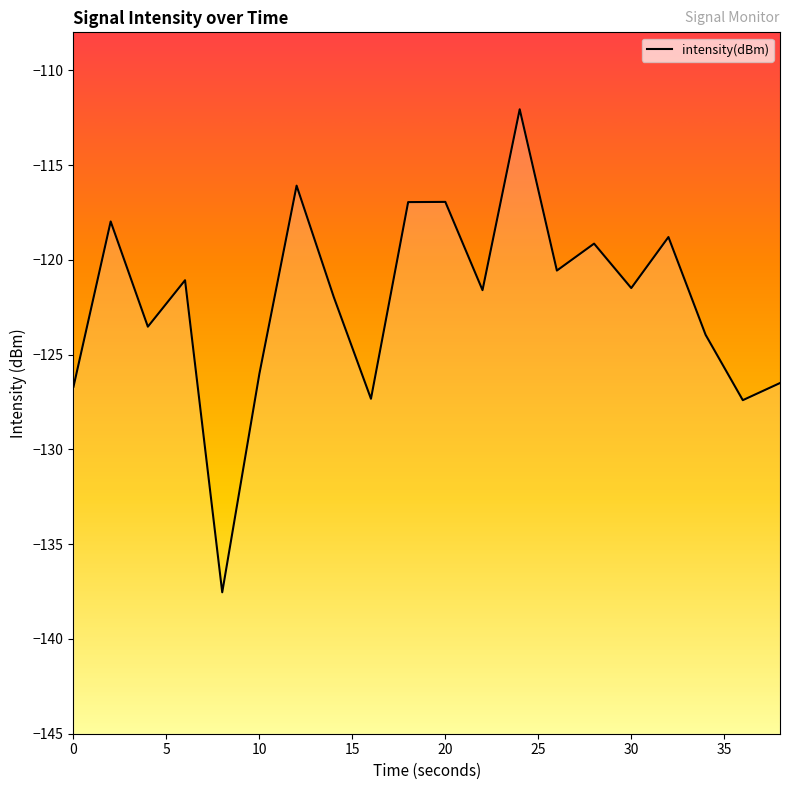

Rank the categories by value from lowest to highest.

8, 36, 16, 0, 38, 10, 34, 4, 14, 22, 30, 6, 26, 28, 32, 2, 18, 20, 12, 24